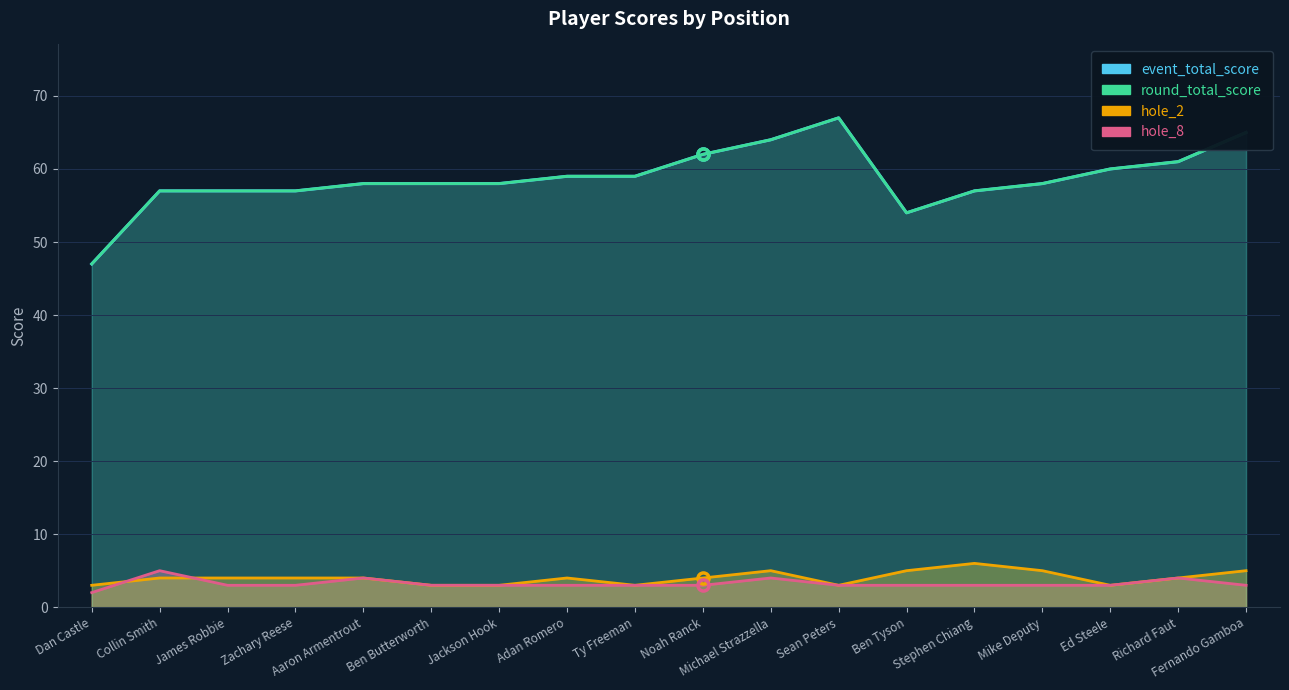

Reading left to right, list all the values displayed in this chart.

event_total_score: Dan Castle=47	Collin Smith=57	James Robbie=57	Zachary Reese=57	Aaron Armentrout=58	Ben Butterworth=58	Jackson Hook=58	Adan Romero=59	Ty Freeman=59	Noah Ranck=62	Michael Strazzella=64	Sean Peters=67	Ben Tyson=54	Stephen Chiang=57	Mike Deputy=58	Ed Steele=60	Richard Faut=61	Fernando Gamboa=65
round_total_score: Dan Castle=47	Collin Smith=57	James Robbie=57	Zachary Reese=57	Aaron Armentrout=58	Ben Butterworth=58	Jackson Hook=58	Adan Romero=59	Ty Freeman=59	Noah Ranck=62	Michael Strazzella=64	Sean Peters=67	Ben Tyson=54	Stephen Chiang=57	Mike Deputy=58	Ed Steele=60	Richard Faut=61	Fernando Gamboa=65
hole_2: Dan Castle=3	Collin Smith=4	James Robbie=4	Zachary Reese=4	Aaron Armentrout=4	Ben Butterworth=3	Jackson Hook=3	Adan Romero=4	Ty Freeman=3	Noah Ranck=4	Michael Strazzella=5	Sean Peters=3	Ben Tyson=5	Stephen Chiang=6	Mike Deputy=5	Ed Steele=3	Richard Faut=4	Fernando Gamboa=5
hole_8: Dan Castle=2	Collin Smith=5	James Robbie=3	Zachary Reese=3	Aaron Armentrout=4	Ben Butterworth=3	Jackson Hook=3	Adan Romero=3	Ty Freeman=3	Noah Ranck=3	Michael Strazzella=4	Sean Peters=3	Ben Tyson=3	Stephen Chiang=3	Mike Deputy=3	Ed Steele=3	Richard Faut=4	Fernando Gamboa=3